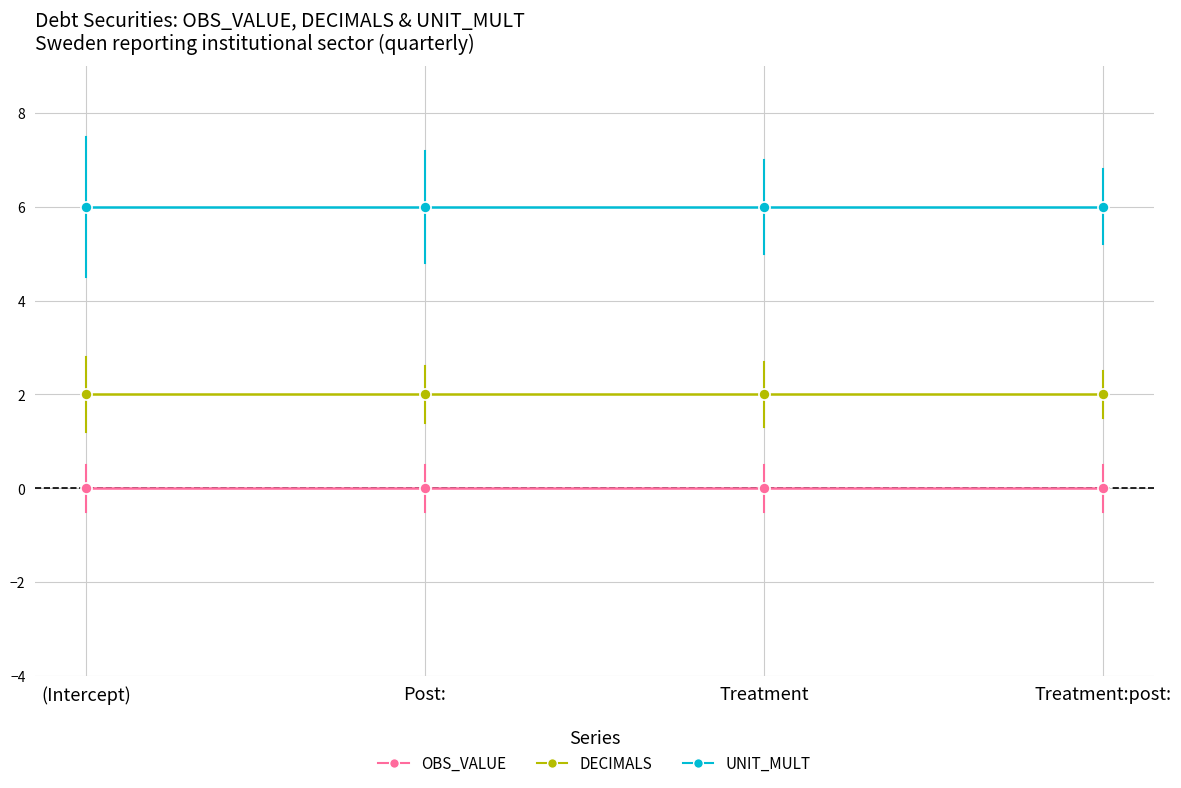

True or false: UNIT_MULT and OBS_VALUE intersect in this chart.

False